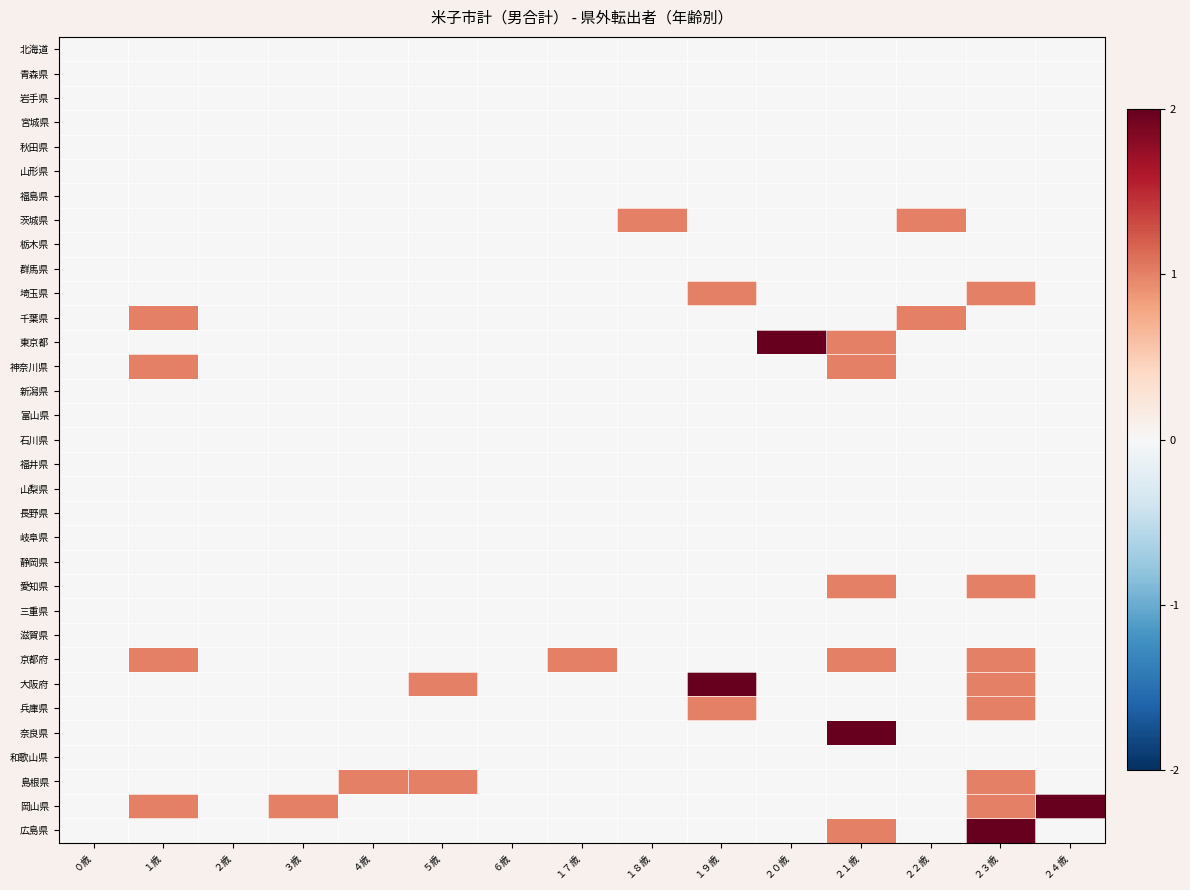

What is the difference between the highest and lowest values at ２１歳?

2